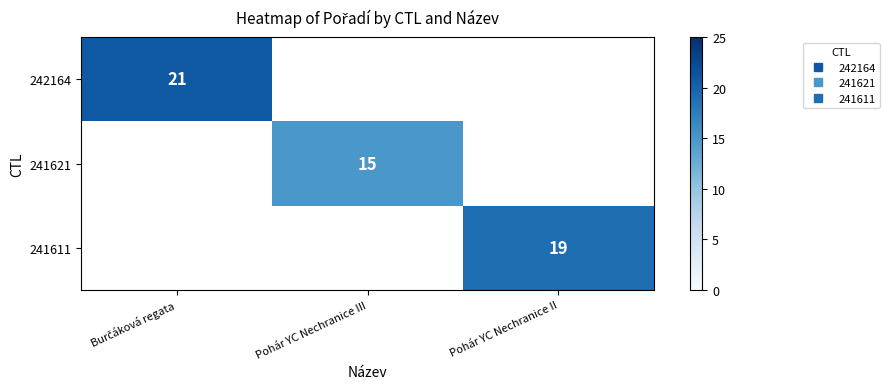

Which category has the lowest value in the 241621 series?

Burčáková regata